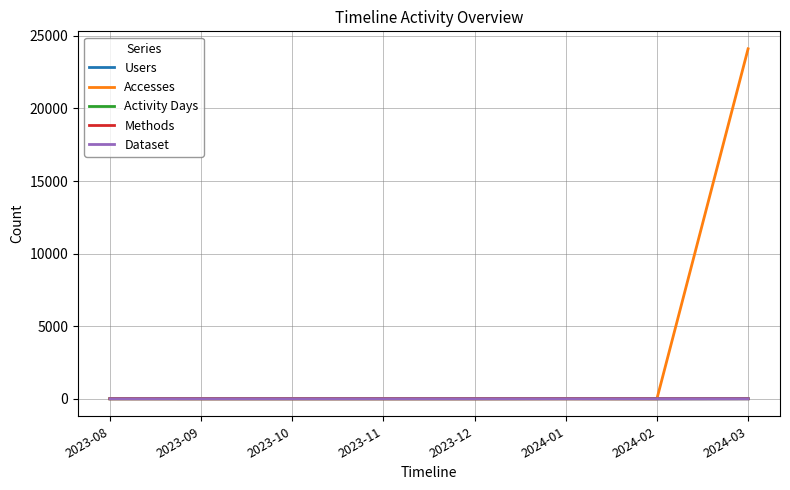

Which series has the largest total across all categories?

Accesses